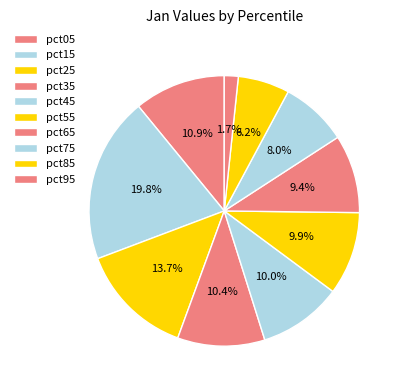

Which category has the smallest portion of the pie?

pct95